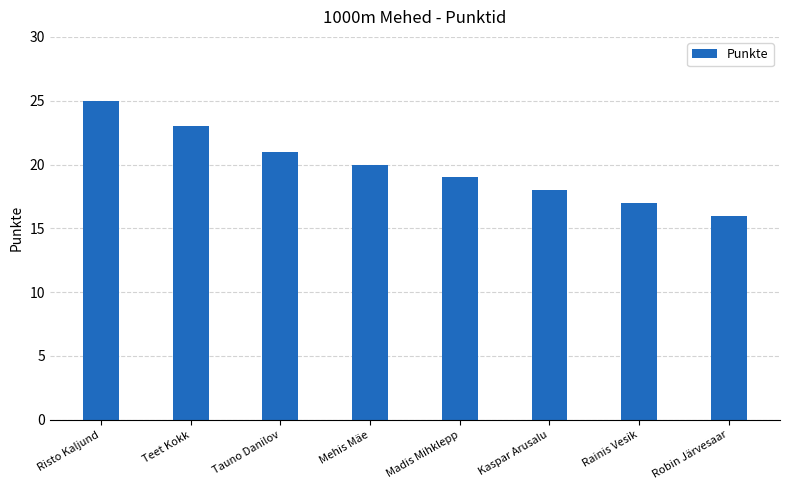

What is the difference between the second highest and second lowest values?

6